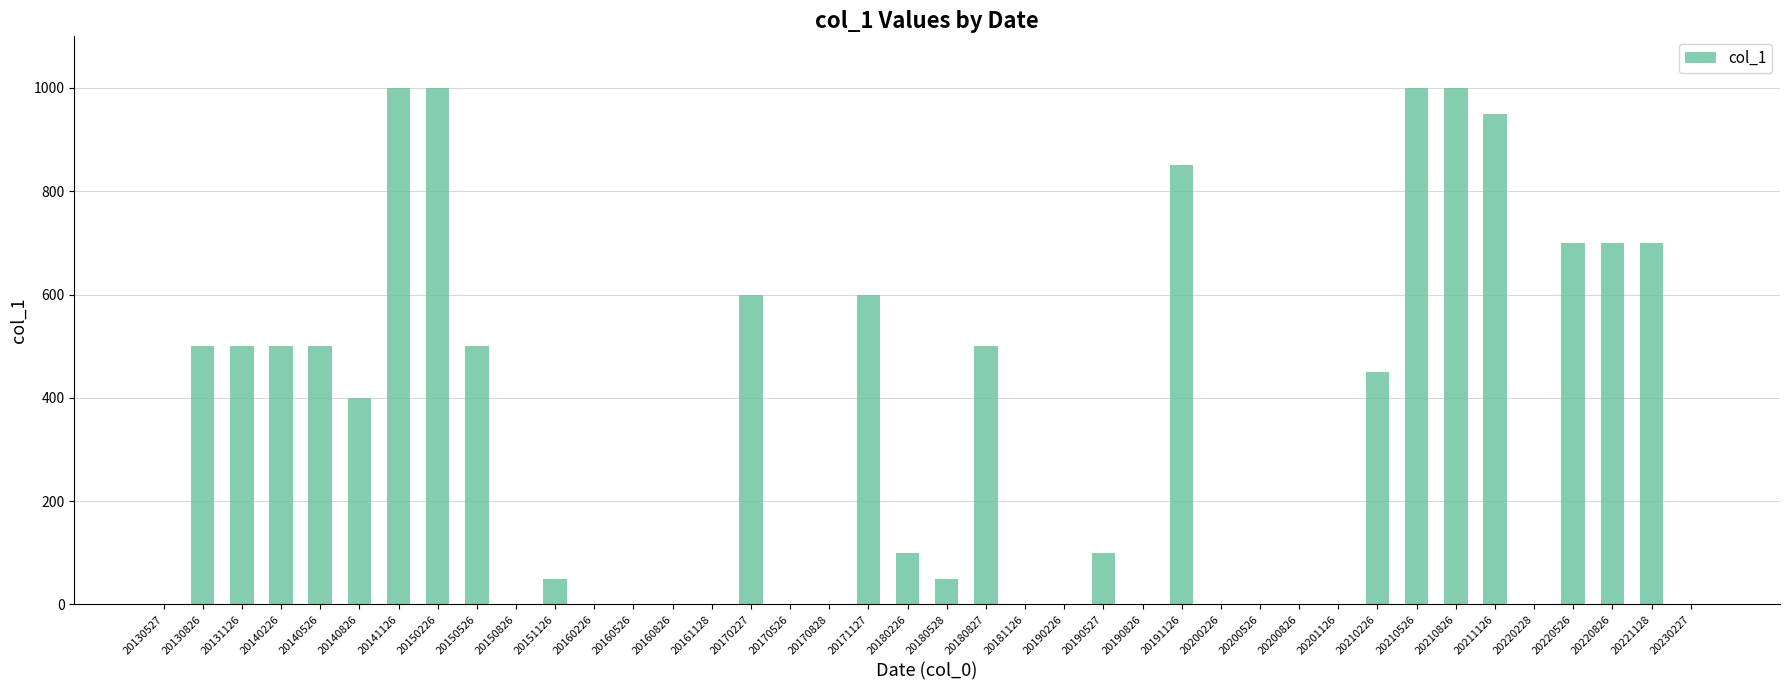

What is the sum of all values?

13250